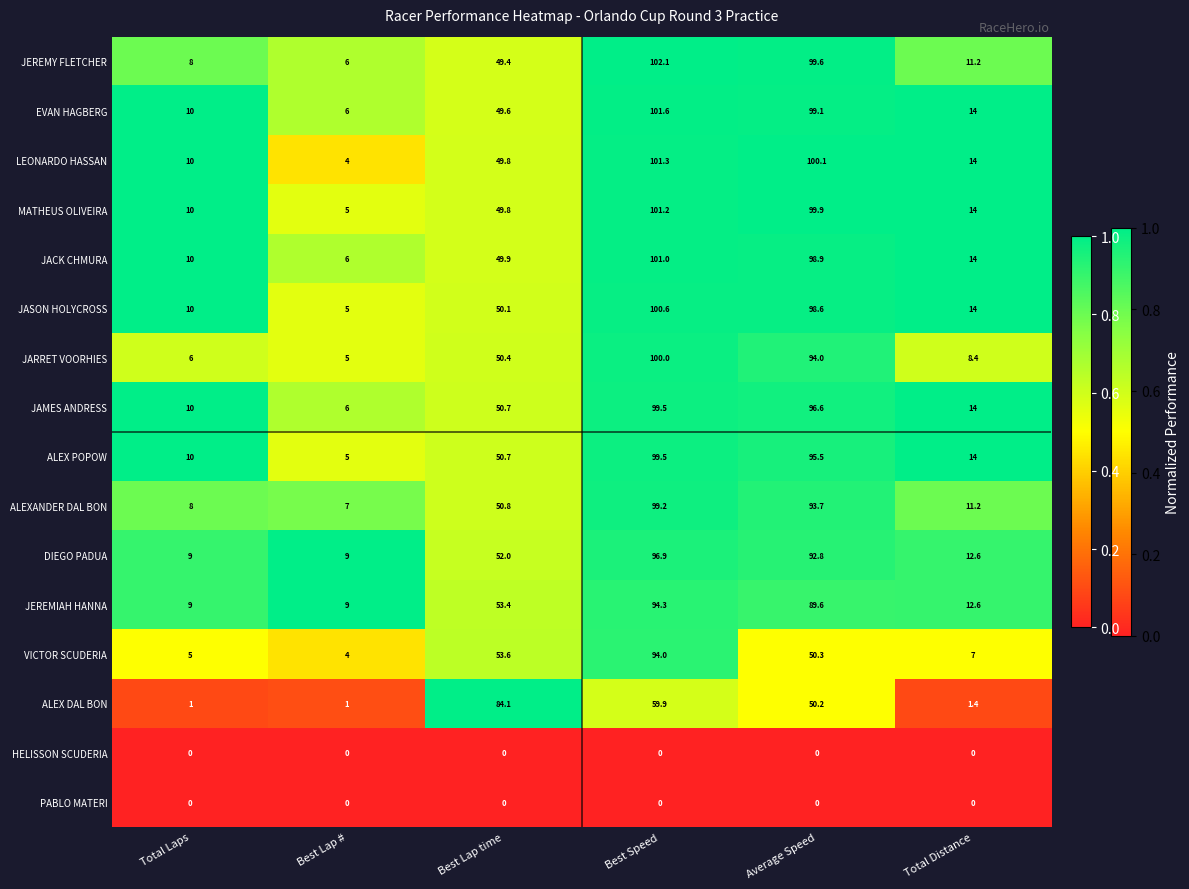

At which label does JEREMIAH HANNA first exceed 53?

Best Lap time